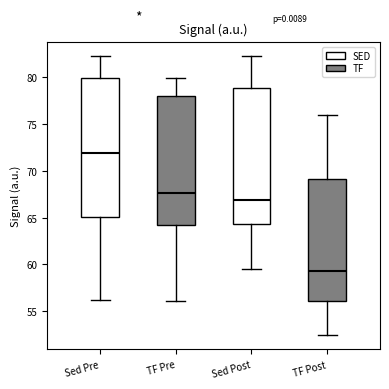

Where does the lower whisker of the box for TF Post end on the y-axis? The values are not printed on the chart, so give them approximately, as read against the axis.

52.5